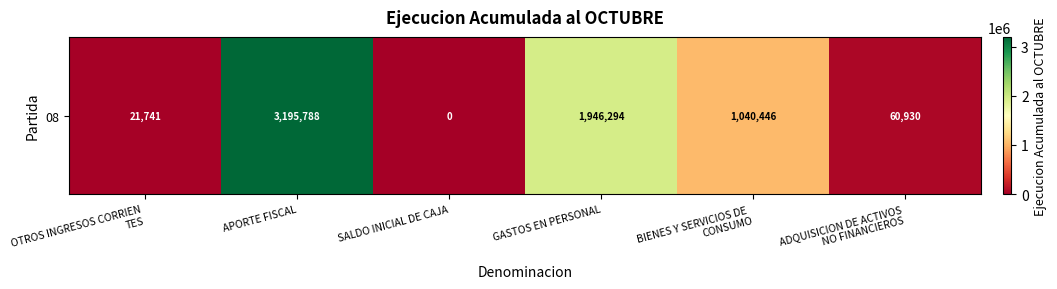

Reading left to right, extract all data points from this chart.

OTROS INGRESOS CORRIEN
TES=21741	APORTE FISCAL=3195788	SALDO INICIAL DE CAJA=0	GASTOS EN PERSONAL=1946294	BIENES Y SERVICIOS DE 
CONSUMO=1040446	ADQUISICION DE ACTIVOS
 NO FINANCIEROS=60930